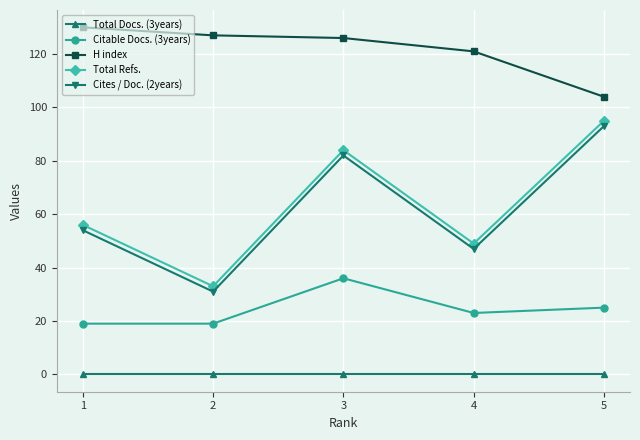

Count the number of data series in this chart.

5